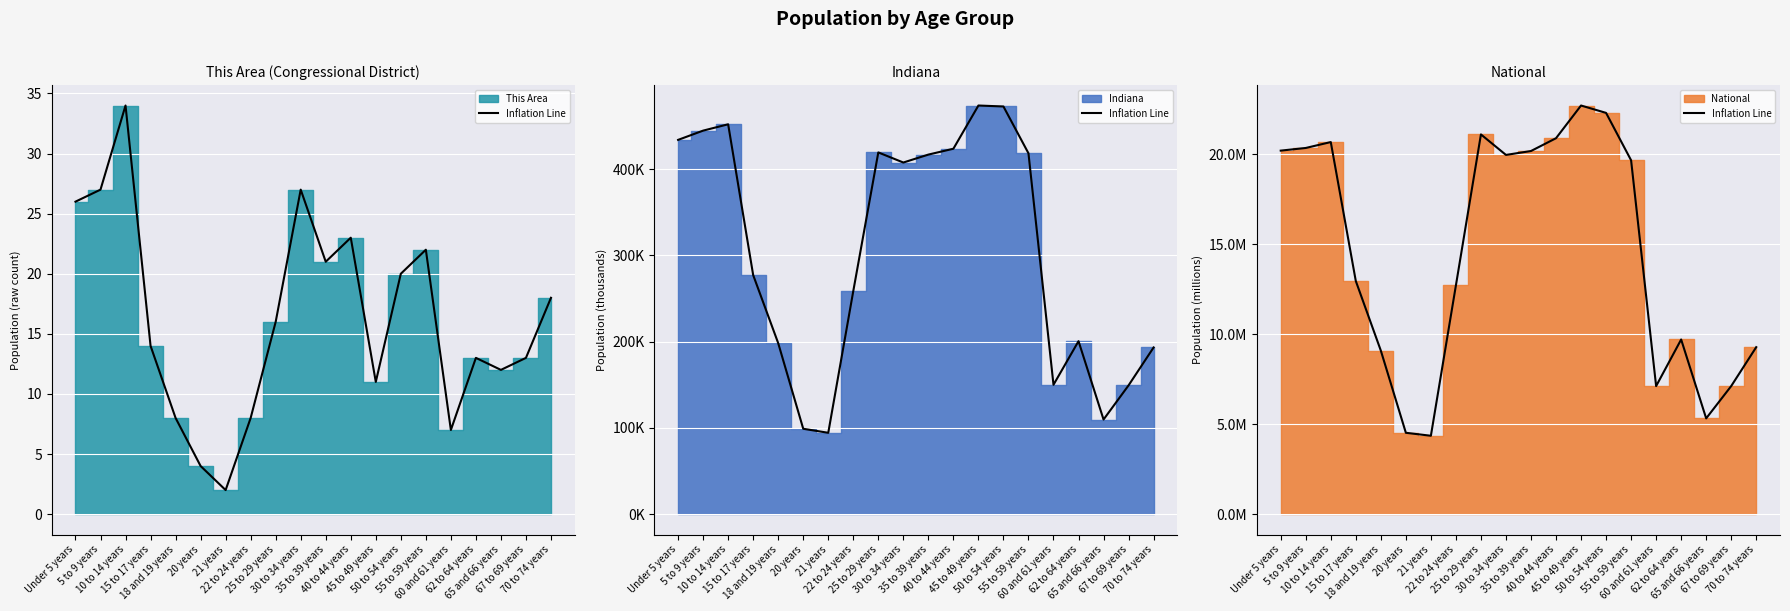

Between 60 and 61 years and 21 years, which is larger?

60 and 61 years